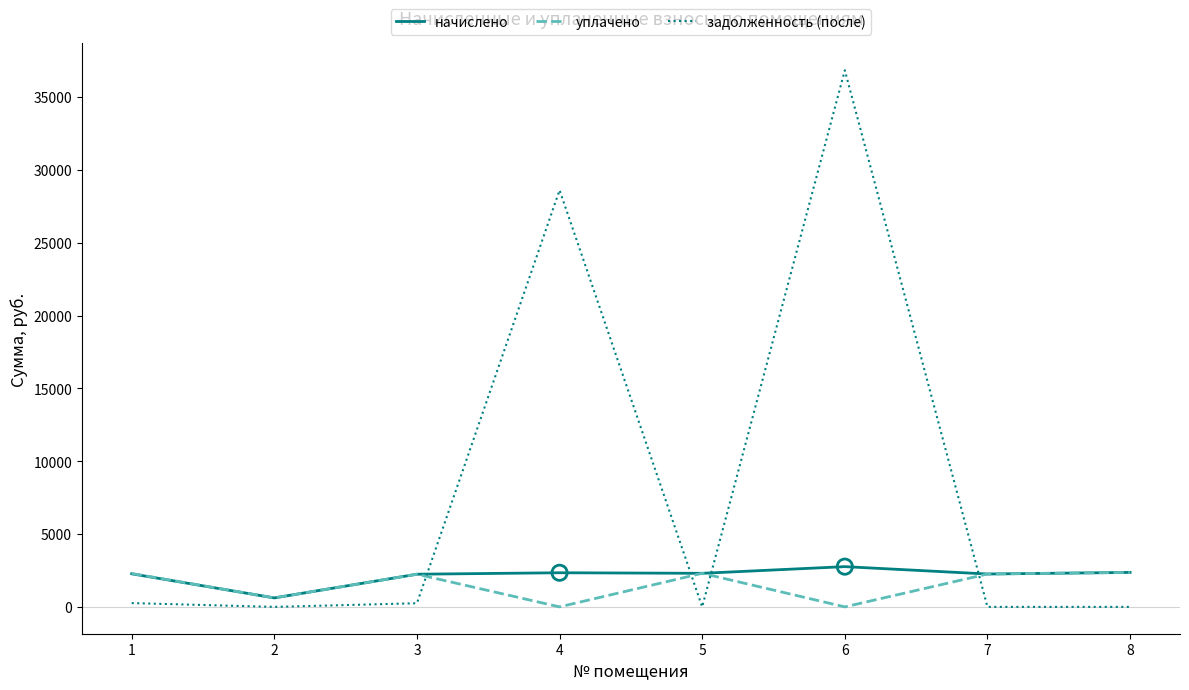

At which category is the sum across all series the highest?

6